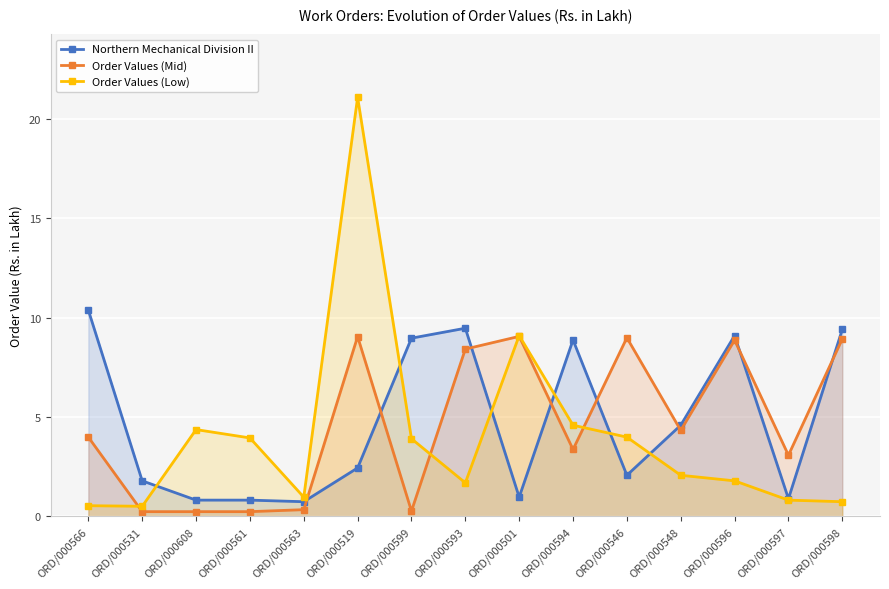

List the labels in order of Order Values (Mid) value, smallest first.

ORD/000531, ORD/000608, ORD/000561, ORD/000599, ORD/000563, ORD/000597, ORD/000594, ORD/000566, ORD/000548, ORD/000593, ORD/000596, ORD/000598, ORD/000546, ORD/000519, ORD/000501